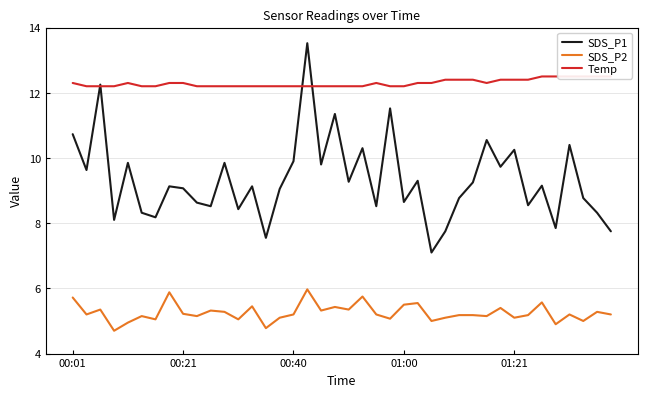

At how many categories does at least one series exceed 10?

40